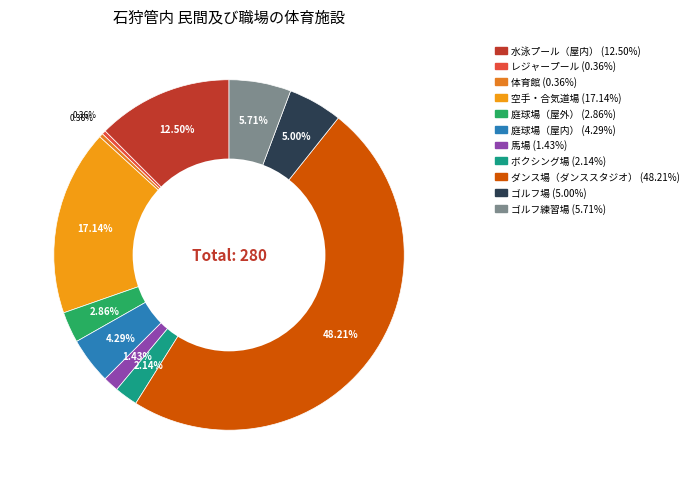

To the nearest percent, what is the difference between the largest and smallest slice percentages?

48%